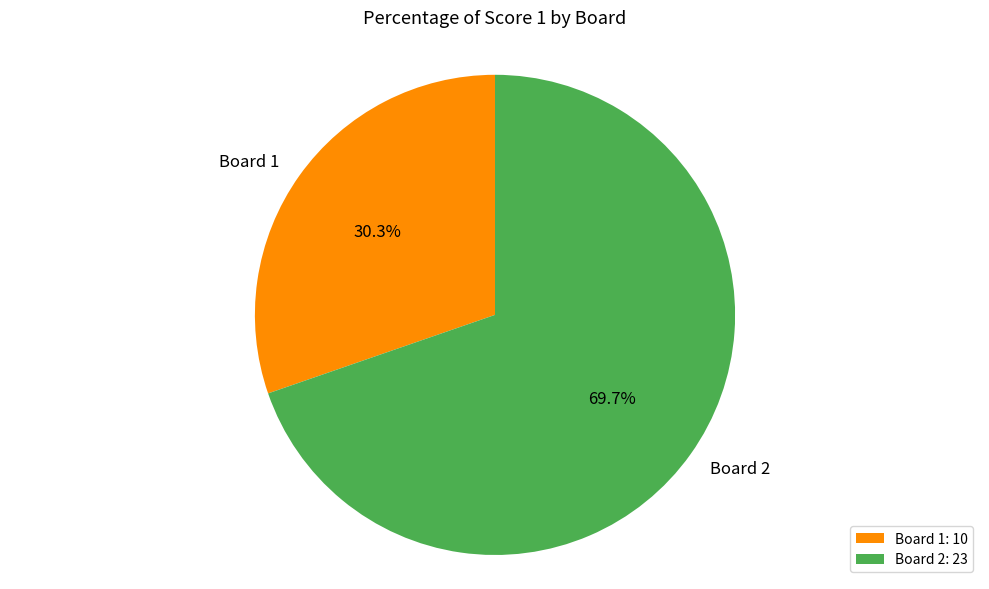

True or false: Board 1 accounts for 30% of the total.

True